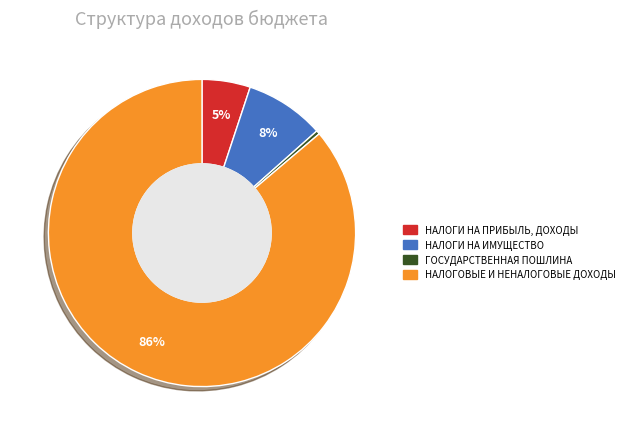

What is the ratio of the value at НАЛОГИ НА ПРИБЫЛЬ, ДОХОДЫ to the value at НАЛОГИ НА ИМУЩЕСТВО?

0.6